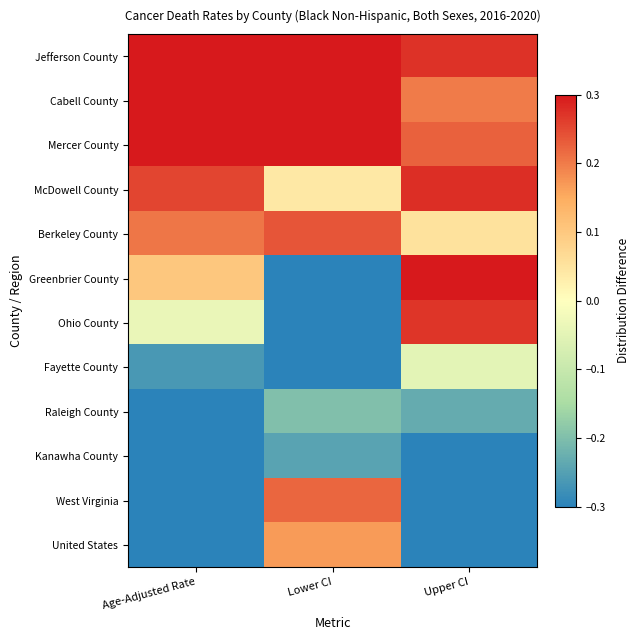

What is the difference between the highest and lowest values at Upper CI?

1.0